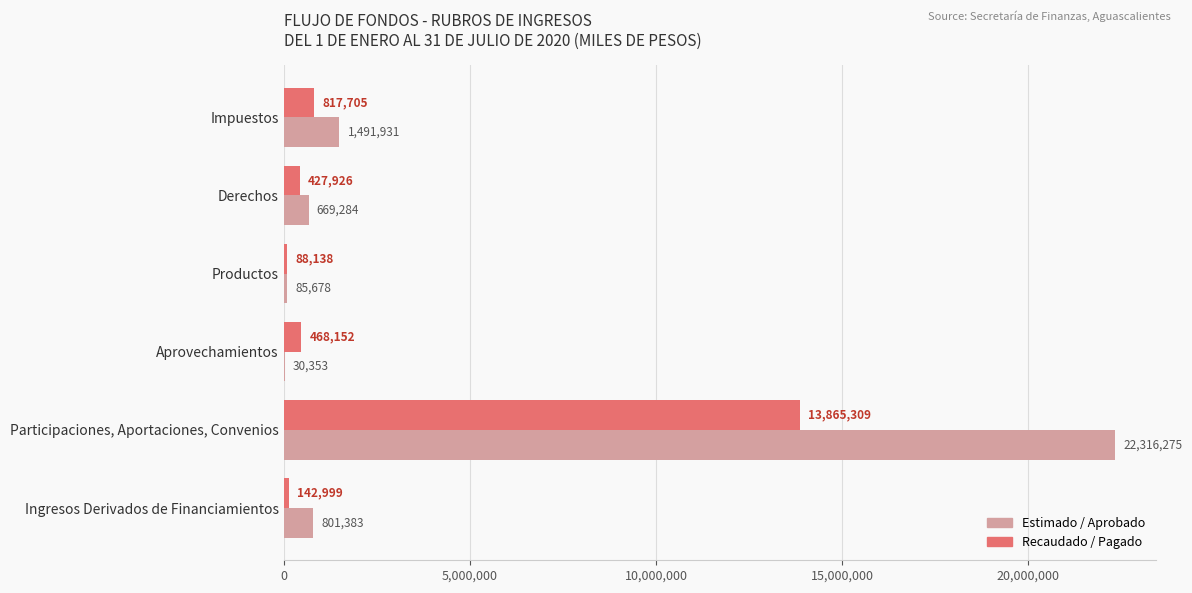

Which series has the widest spread of values?

Estimado / Aprobado